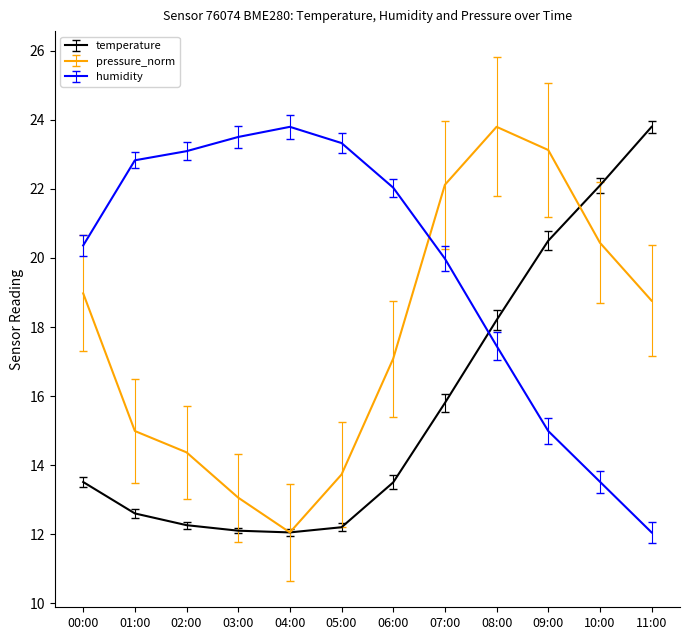

Rank the series at 00:00 from highest to lowest value.

humidity, pressure_norm, temperature